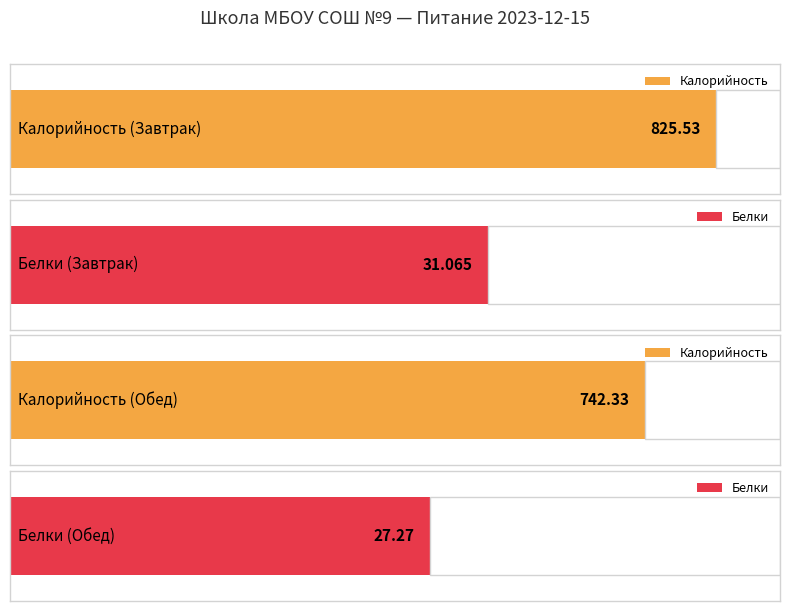

At which category is the sum across all series the highest?

Завтрак